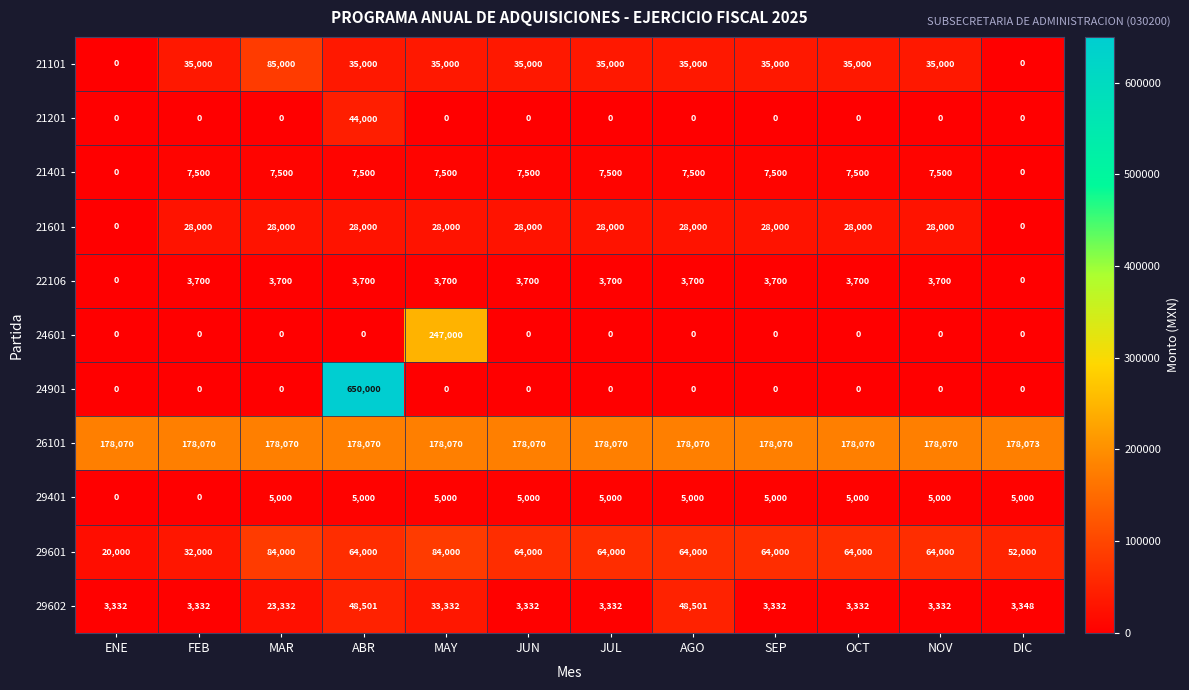

Rank the series by their maximum value, from highest to lowest.

24901, 24601, 26101, 21101, 29601, 29602, 21201, 21601, 21401, 29401, 22106